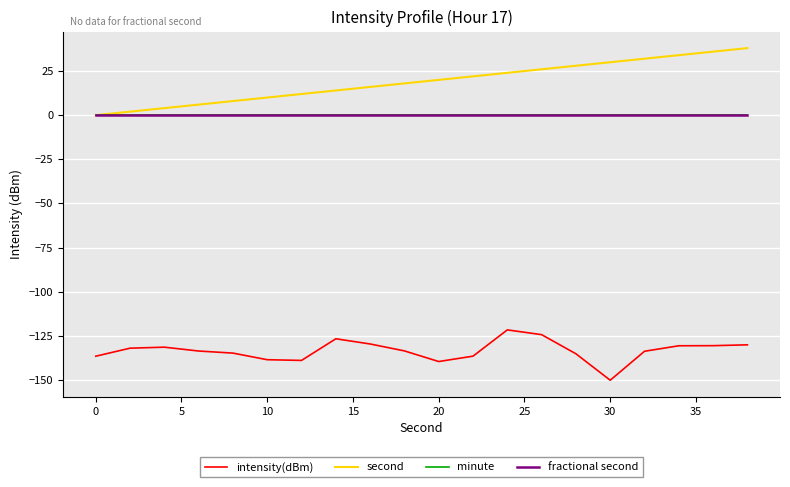

Does the chart display data point markers on the line(s)?

No